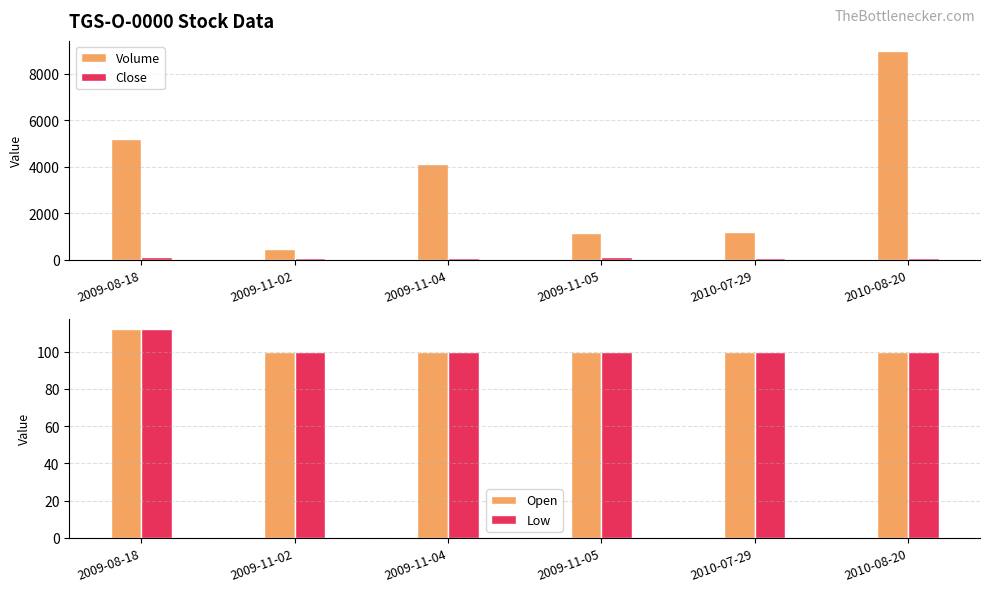

What position from the left is 2009-11-05?

4